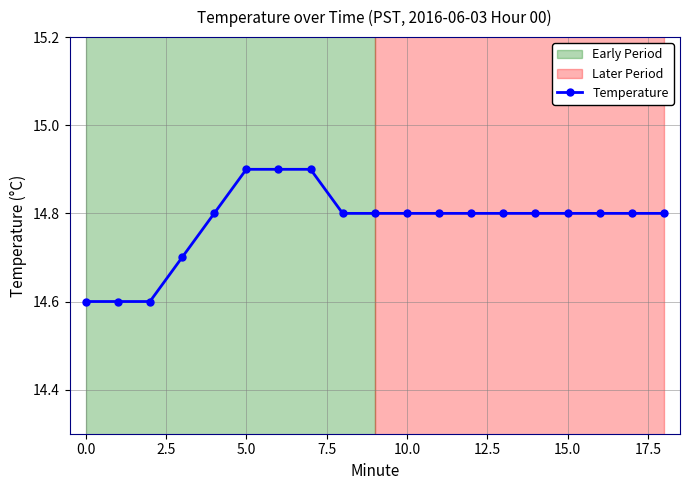

What is the maximum value shown in the chart?

14.9